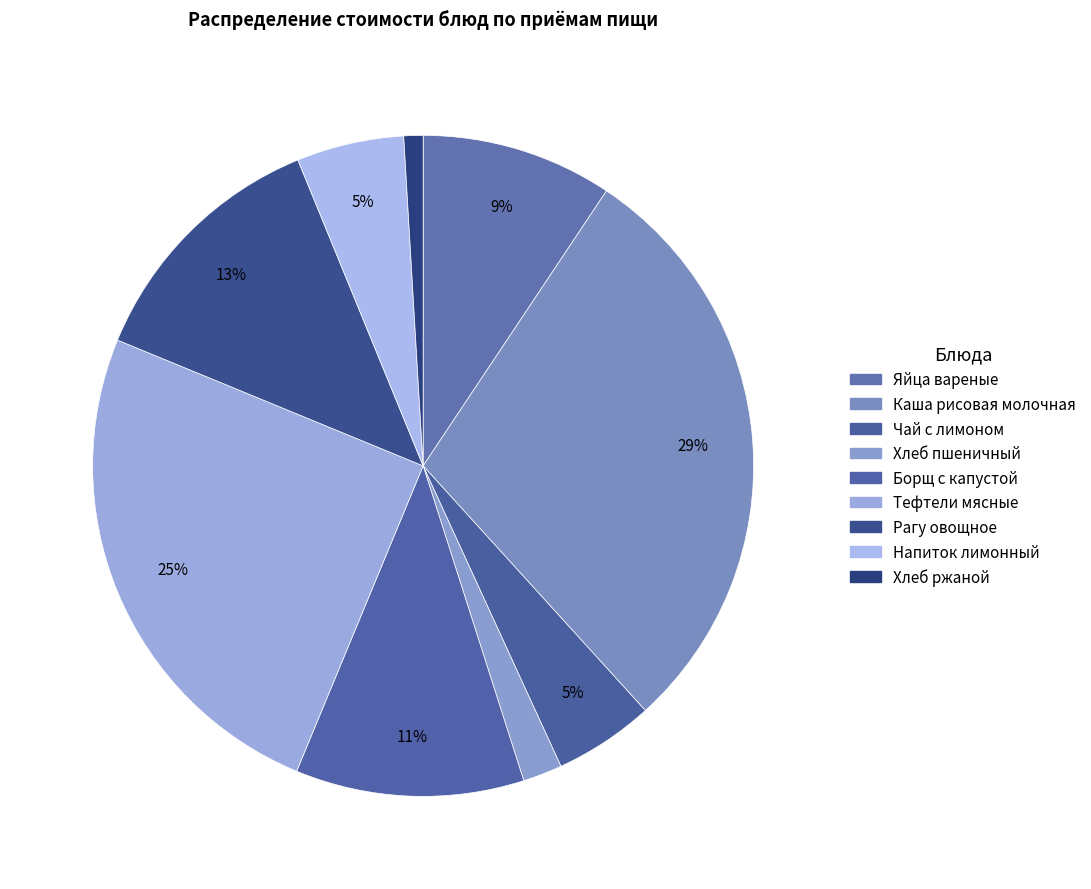

Which has a higher value, Тефтели мясные or Яйца вареные?

Тефтели мясные